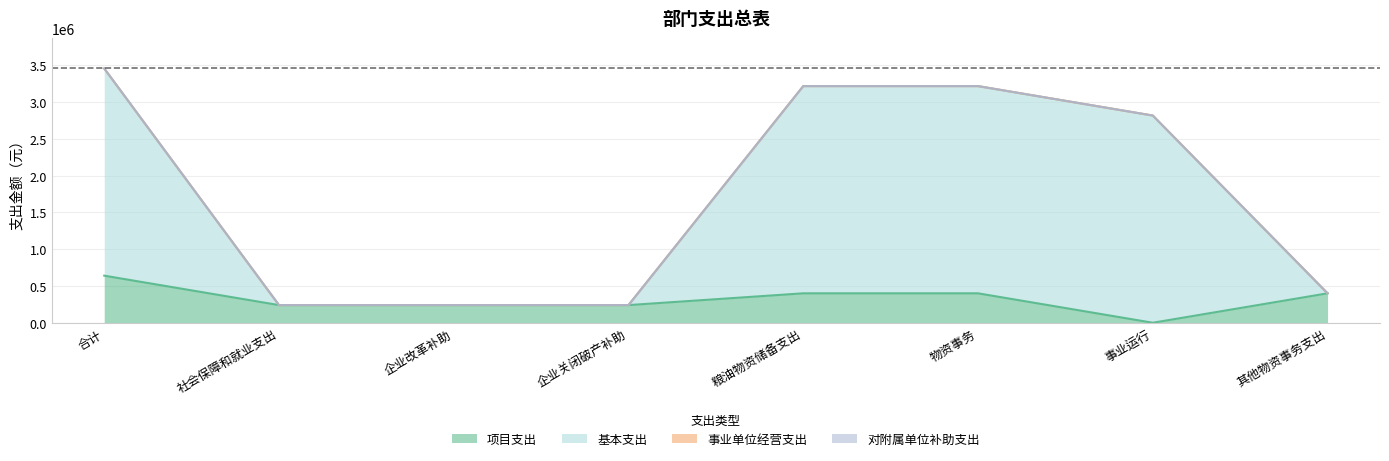

Reading left to right, transcribe all the data shown in this chart.

项目支出: 合计=640000	社会保障和就业支出=240000	企业改革补助=240000	企业关闭破产补助=240000	粮油物资储备支出=400000	物资事务=400000	事业运行=0	其他物资事务支出=400000
基本支出: 合计=3455608	社会保障和就业支出=240000	企业改革补助=240000	企业关闭破产补助=240000	粮油物资储备支出=3215608	物资事务=3215608	事业运行=2815608	其他物资事务支出=400000